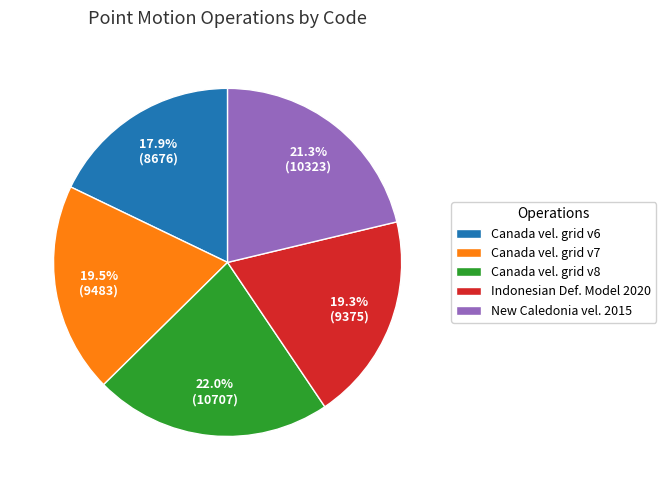

What is the ratio of the value at New Caledonia vel. 2015 to the value at Canada vel. grid v8?

1.0